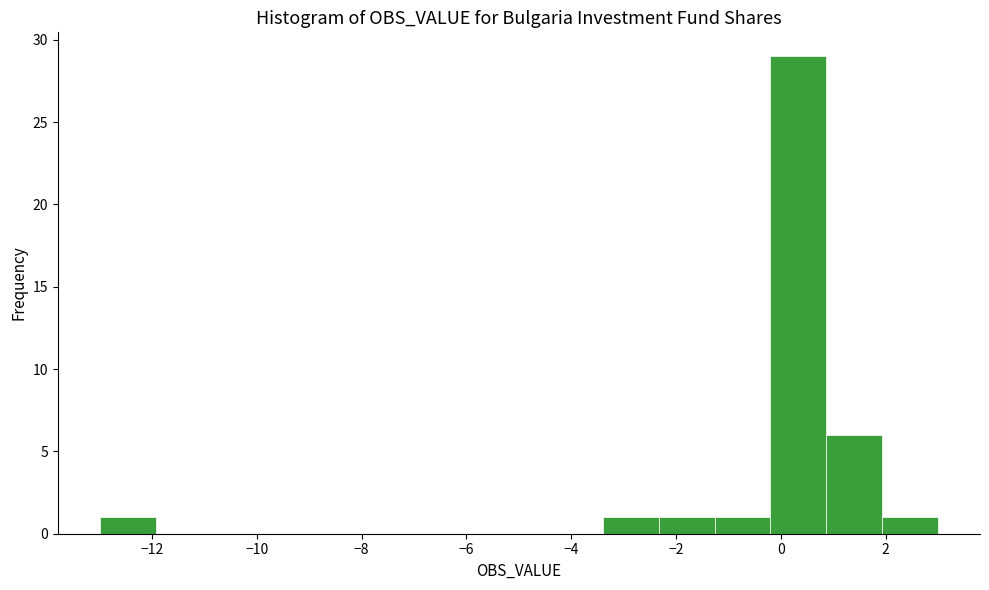

Over which range of the x-axis is the bar tallest?

-0.2 to 0.8